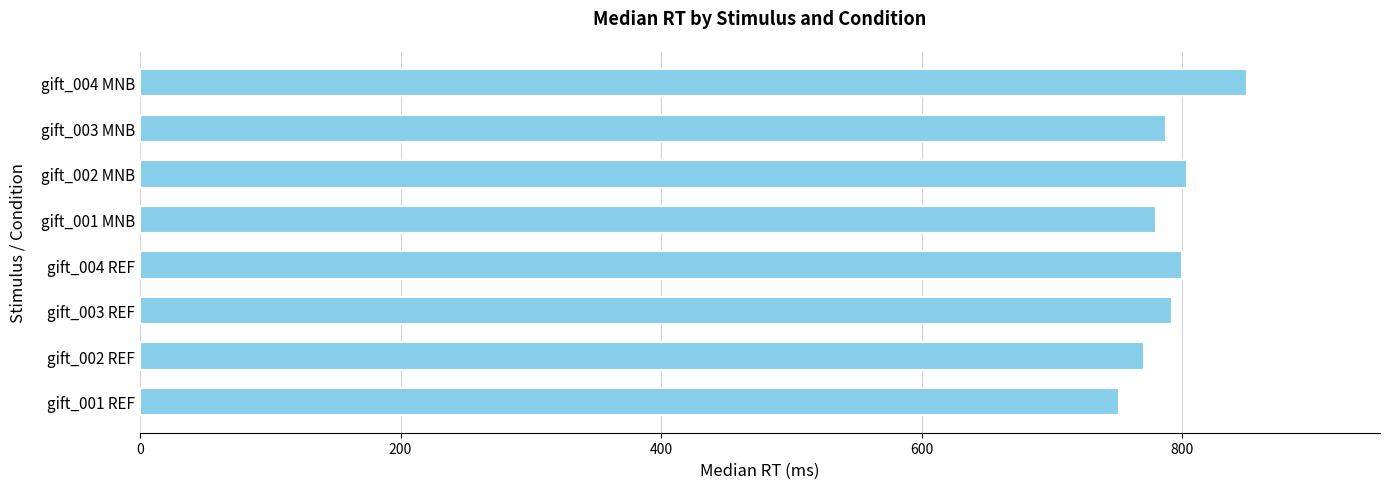

What is the greatest value displayed?

850.0